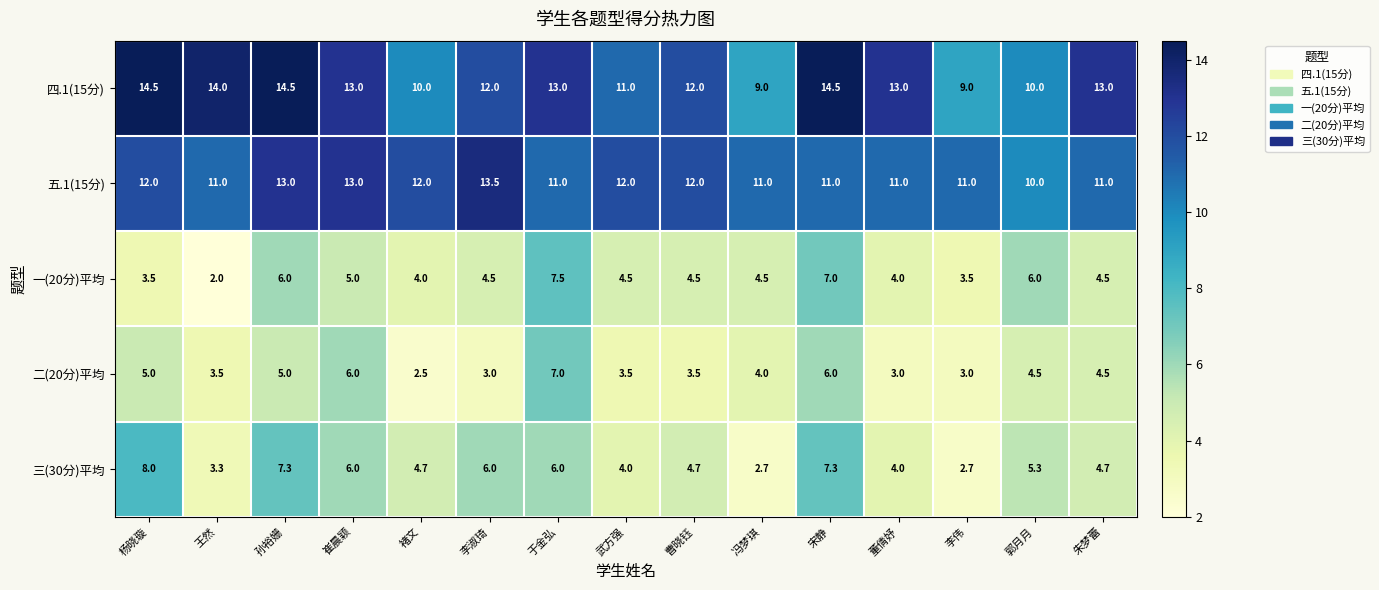

Which series has the largest total across all categories?

四.1(15分)